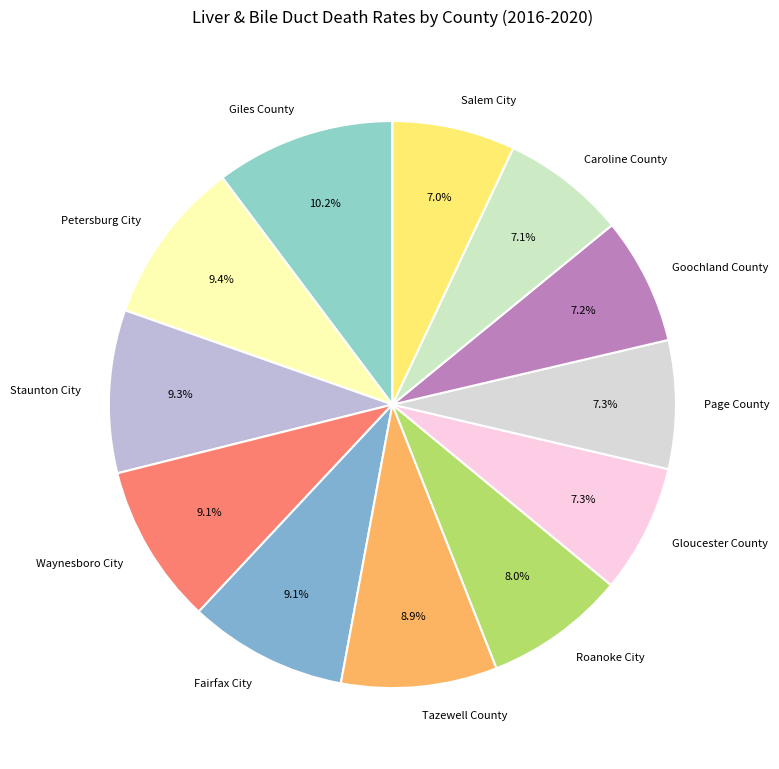

Which category has the biggest portion of the pie?

Giles County